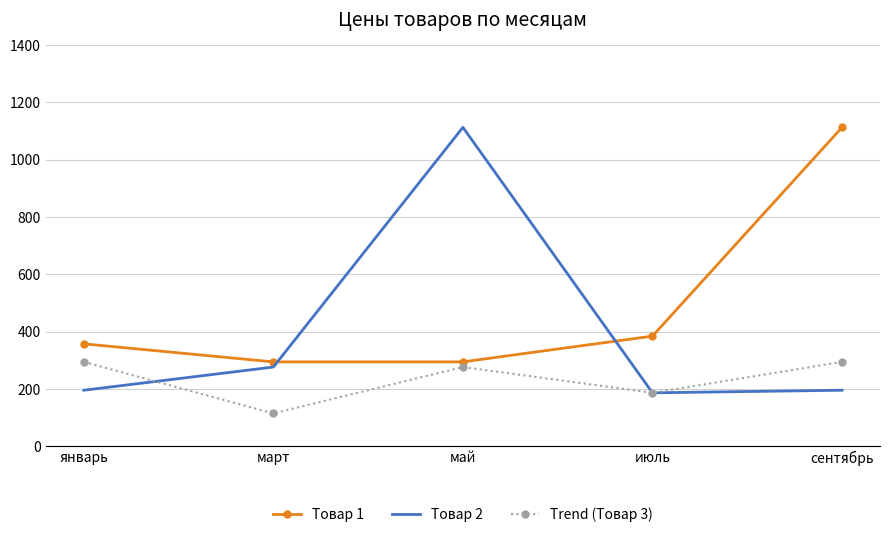

The Товар 2 series shows 130 at сентябрь. True or false?

False